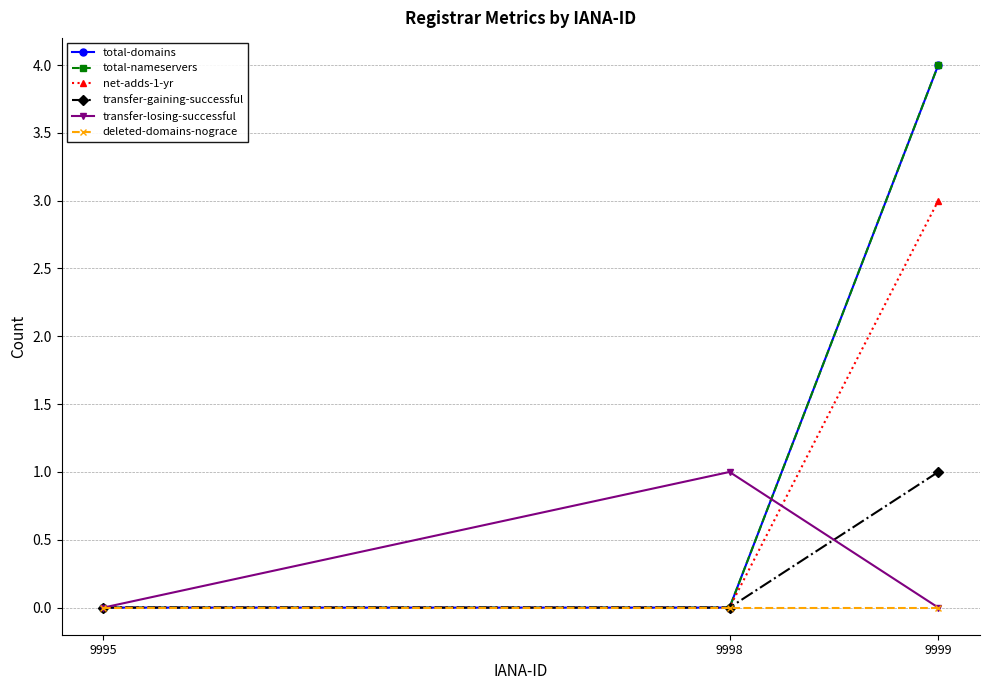

What is the highest value of the transfer-gaining-successful series?

1